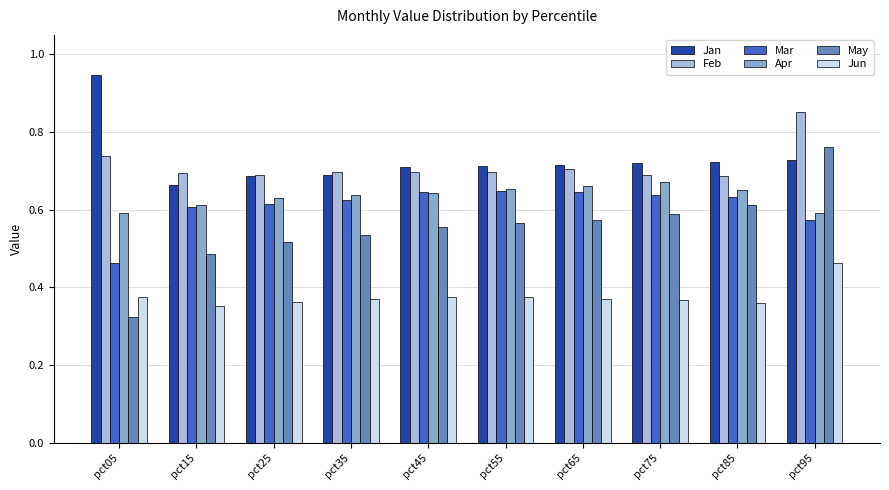

Which series has the largest range (max minus min)?

May